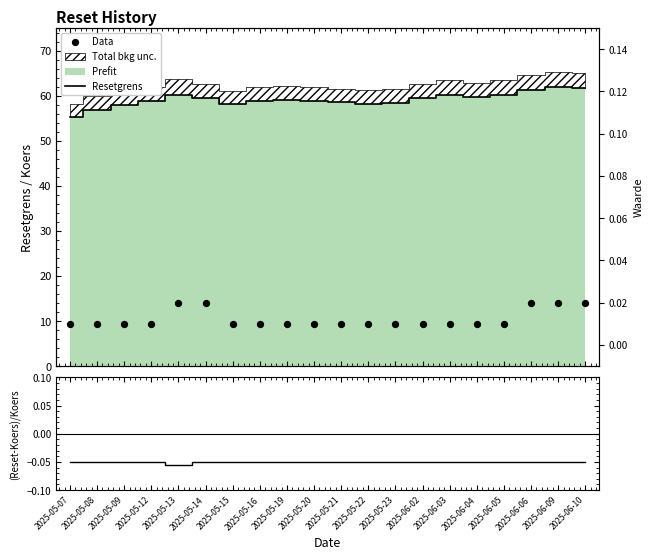

At how many categories does at least one series exceed 32?

20